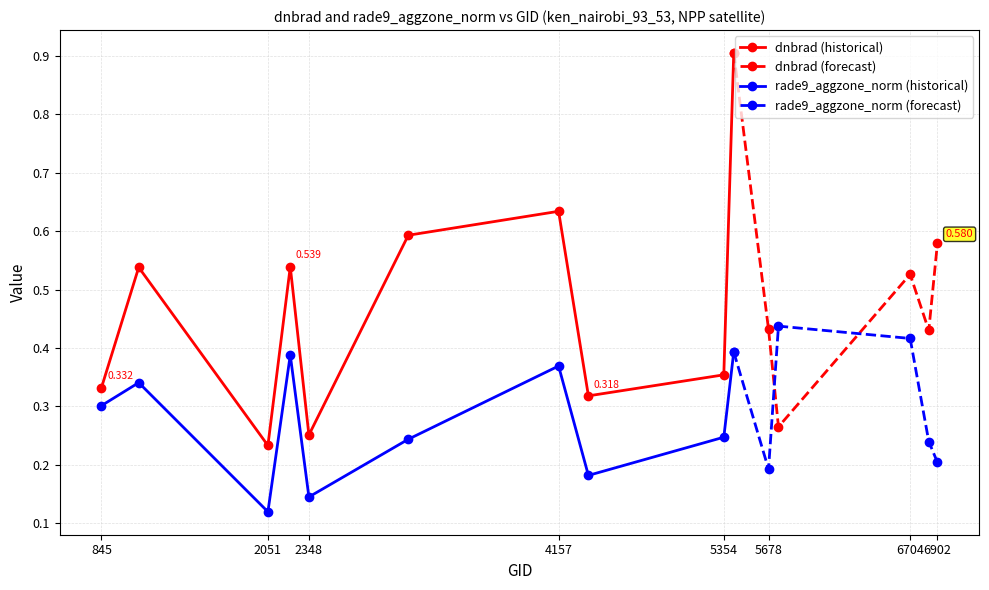

At which category is the sum across all series the highest?

9